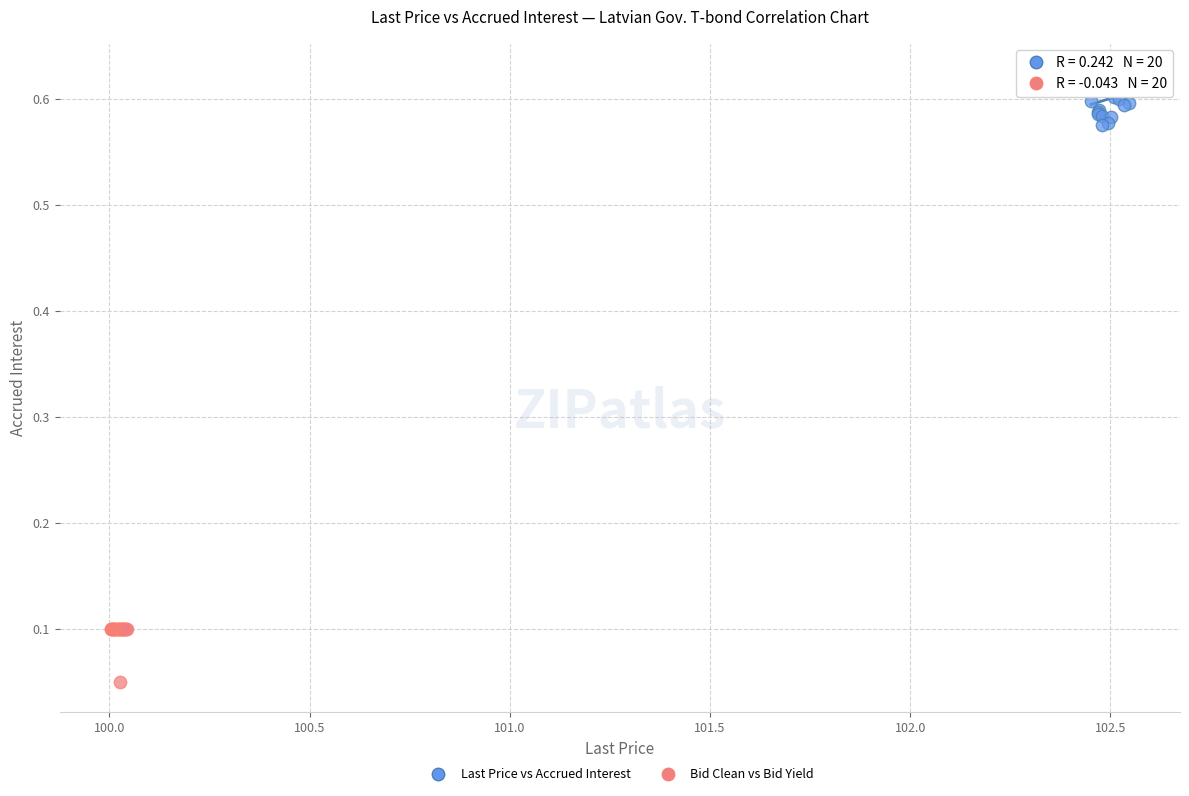

Which series contains the highest Y value?

Last Price vs Accrued Interest